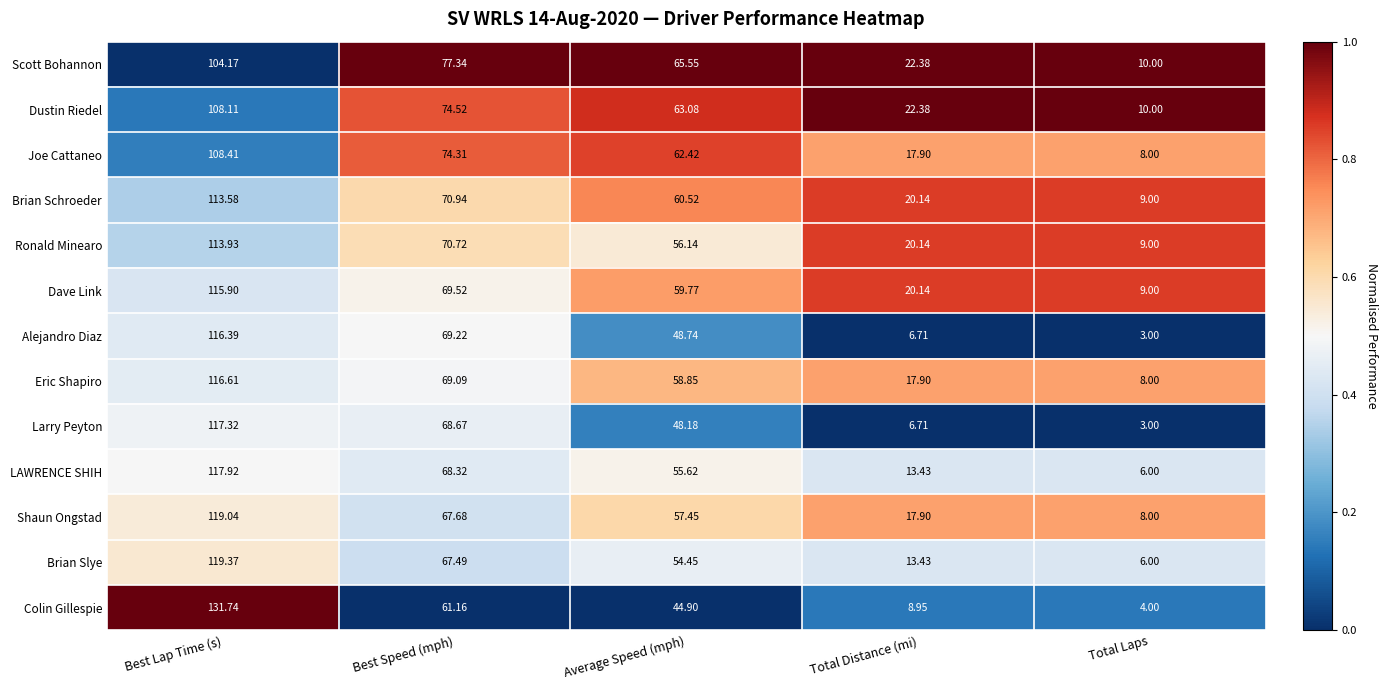

List the series in order of their peak value, highest first.

Colin Gillespie, Brian Slye, Shaun Ongstad, LAWRENCE SHIH, Larry Peyton, Eric Shapiro, Alejandro Diaz, Dave Link, Ronald Minearo, Brian Schroeder, Joe Cattaneo, Dustin Riedel, Scott Bohannon